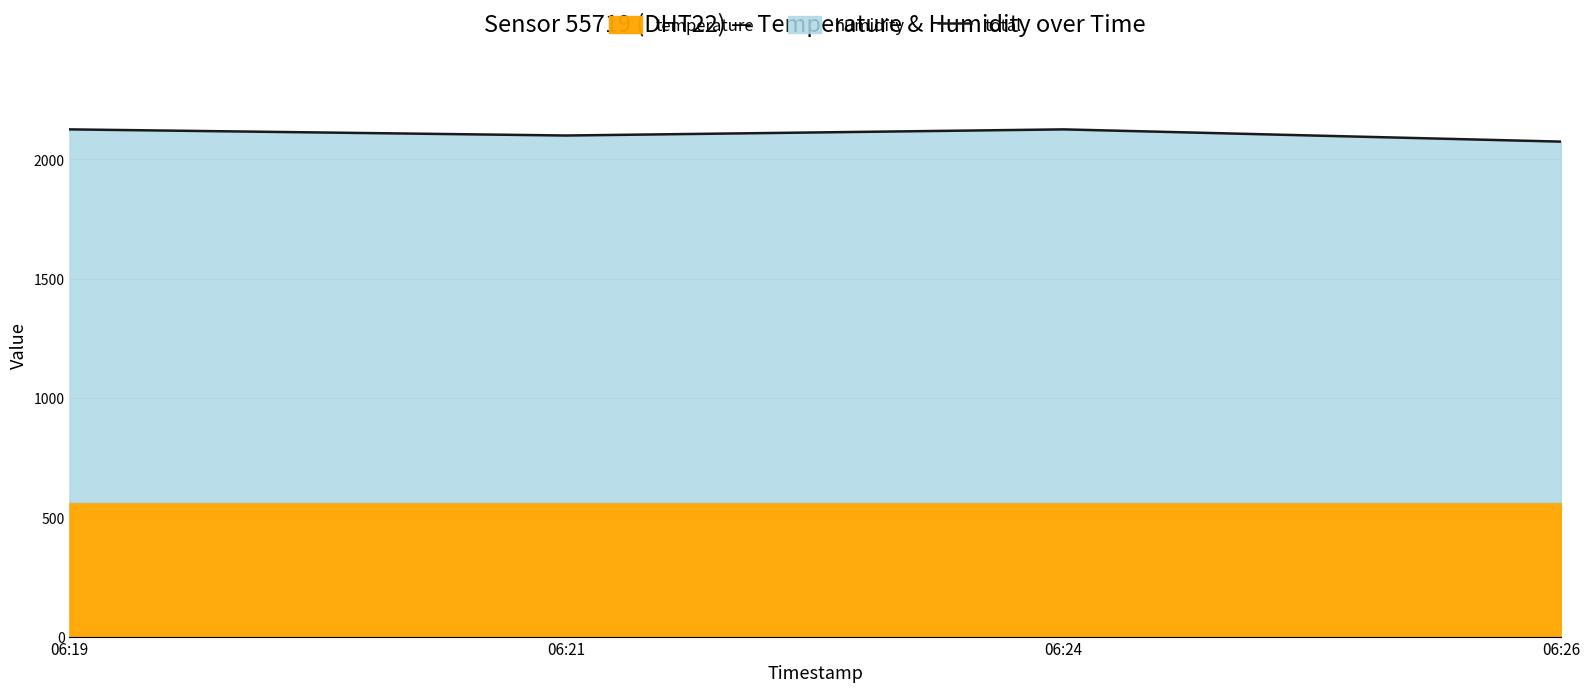

At which category does the data reach its first local valley?

06:21